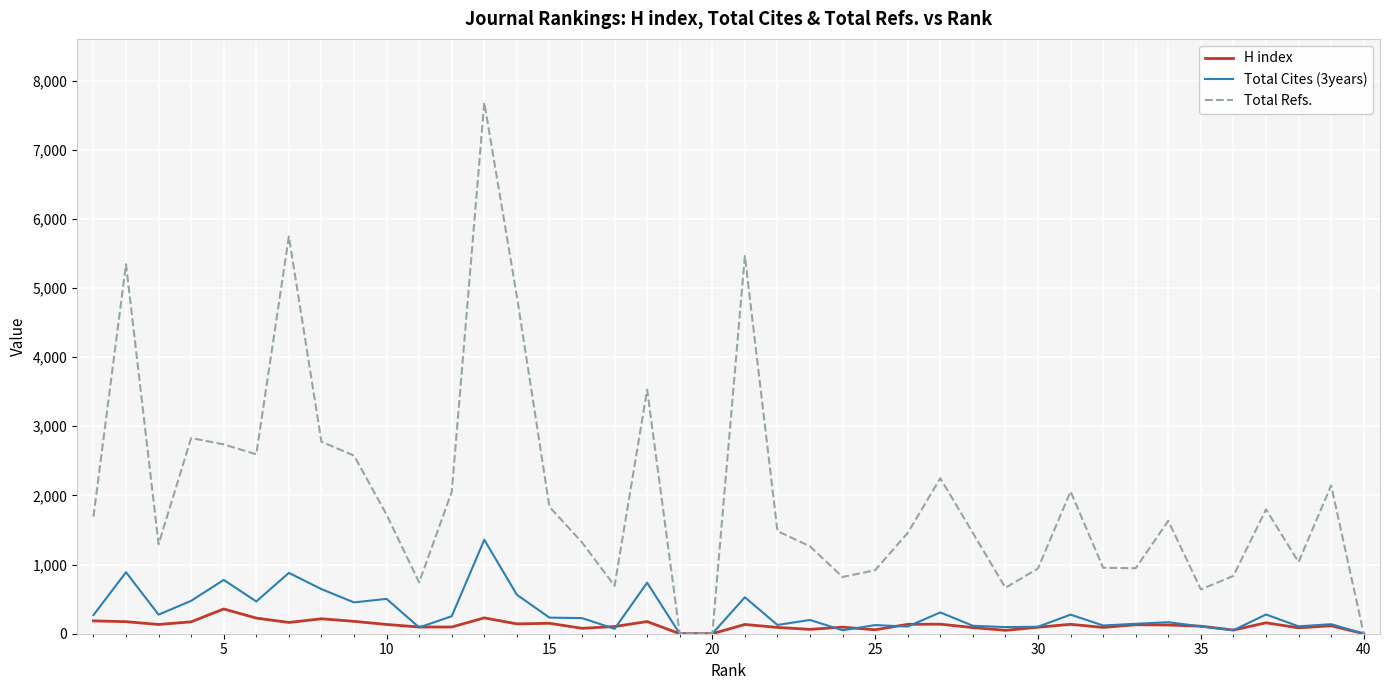

Rank the series by their maximum value, from lowest to highest.

H index, Total Cites (3years), Total Refs.